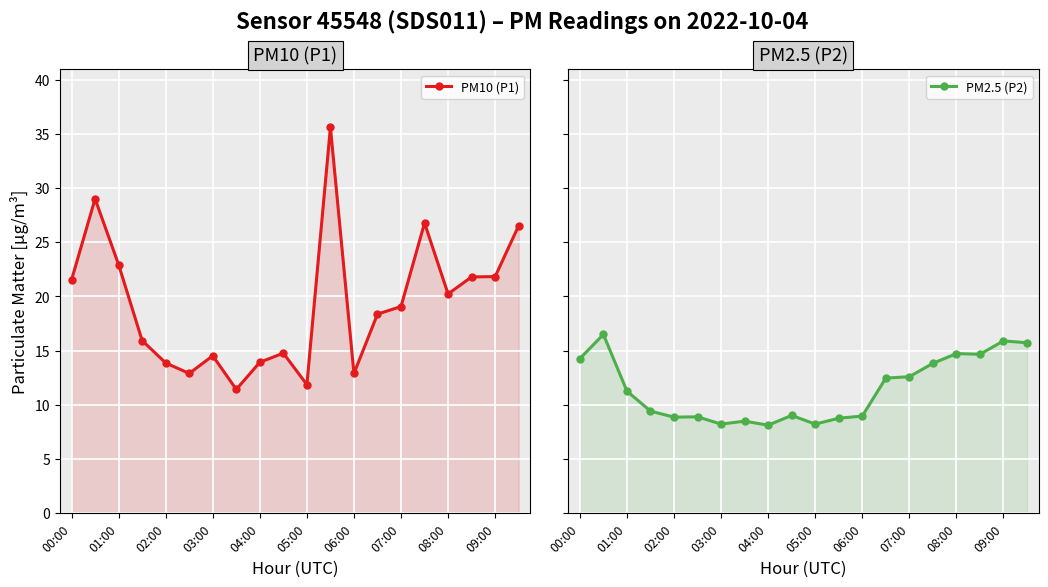

What is the total value across all series at 03:00?

22.8